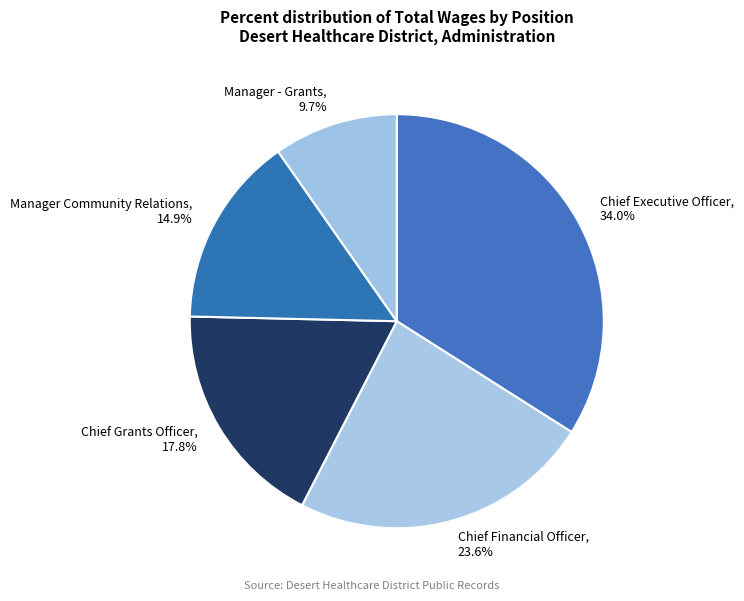

What percentage is the Chief Grants Officer slice, to the nearest percent?

18%